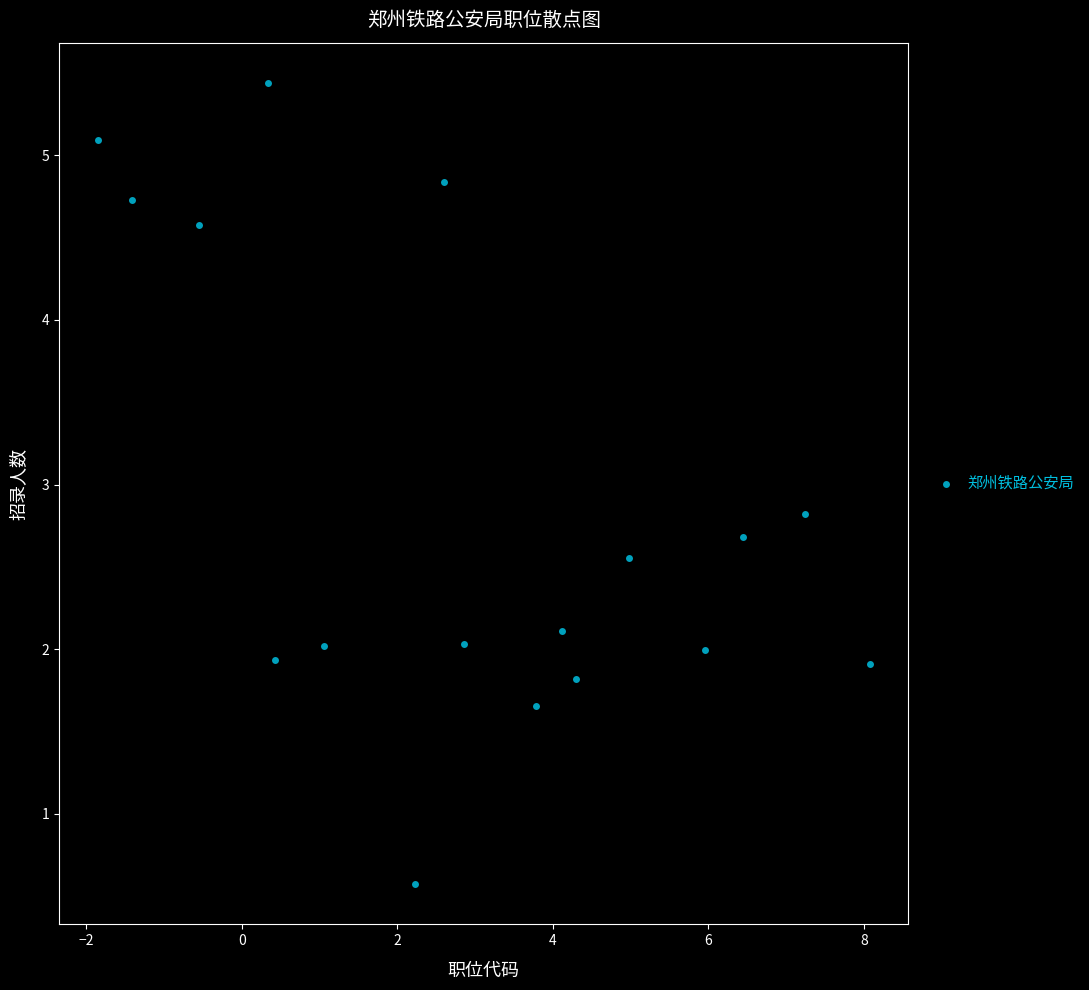

What is the range of X values (max minus min)?

9.9